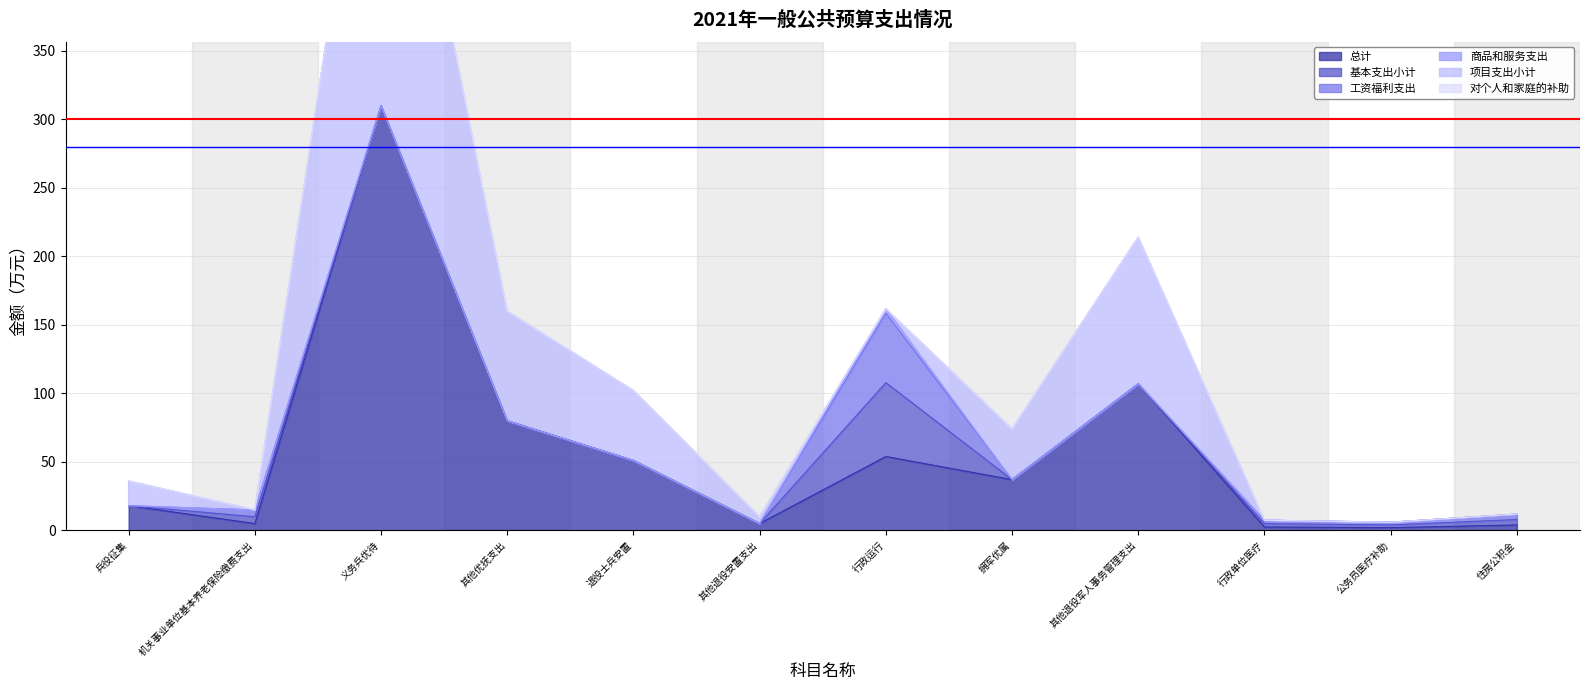

Which category has the highest value in the 工资福利支出 series?

行政运行